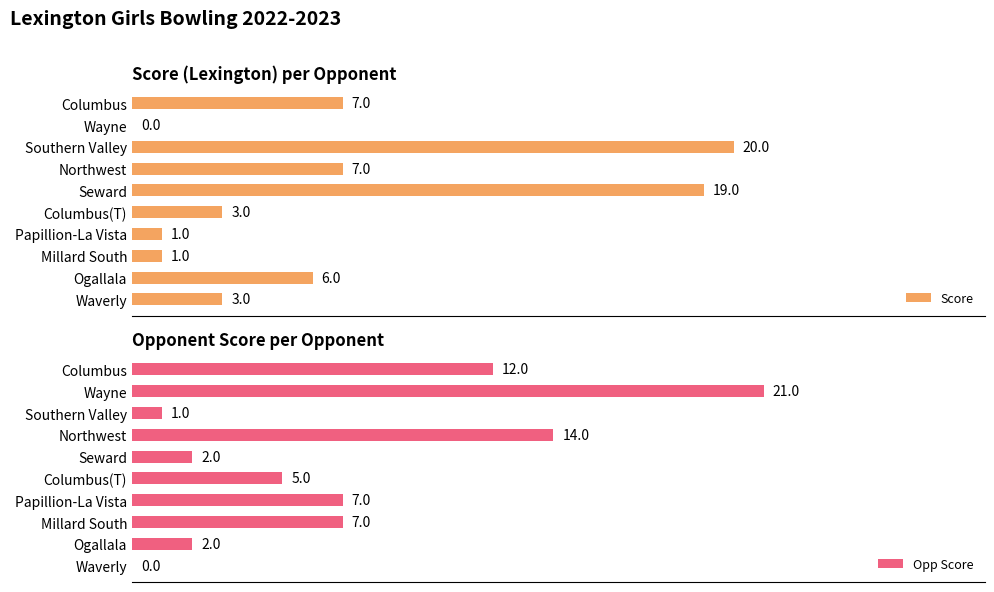

Where is Opp Score nearest to the value 10?

Columbus